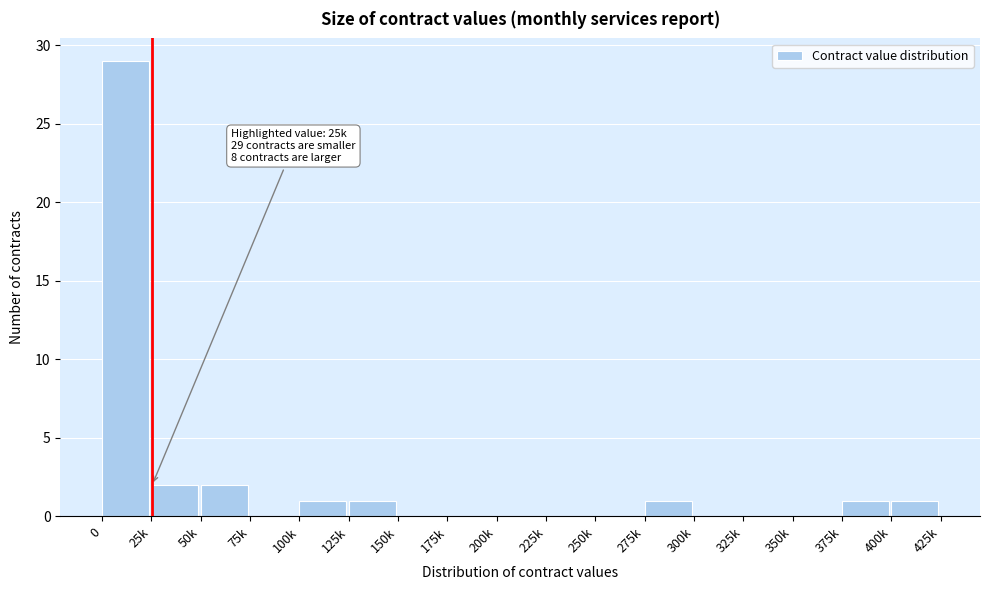

Reading left to right, list all the values displayed in this chart.

0=29	25k=2	50k=2	75k=0	100k=1	125k=1	150k=0	175k=0	200k=0	225k=0	250k=0	275k=1	300k=0	325k=0	350k=0	375k=1	400k=1